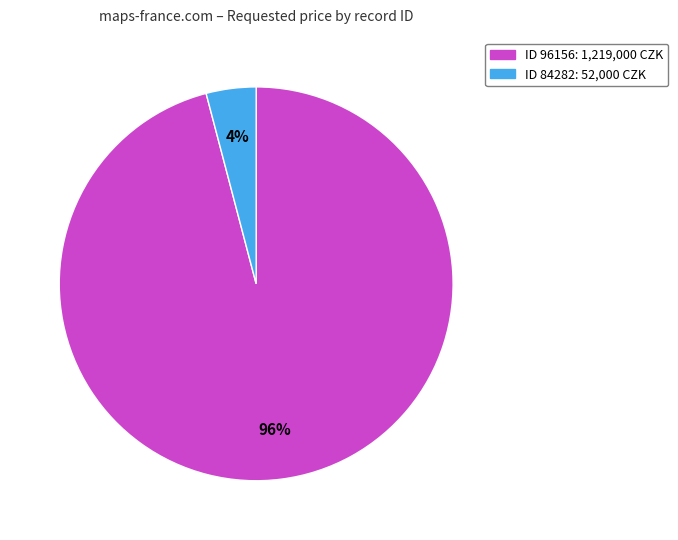

Does any single category account for the majority?

Yes